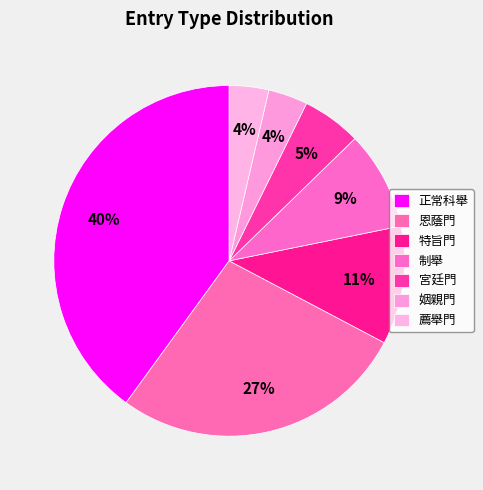

How much of the chart is everything except 特旨門?

89.1%